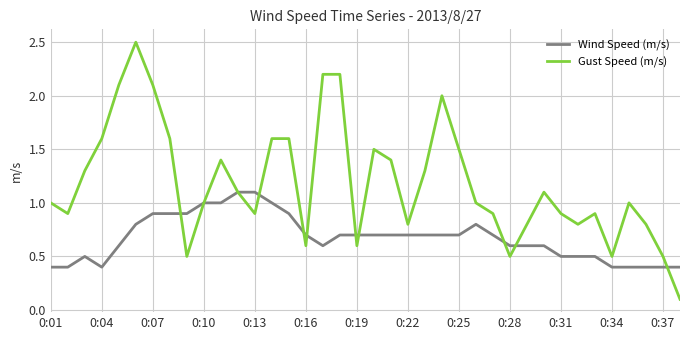

What is the greatest value displayed?

2.5